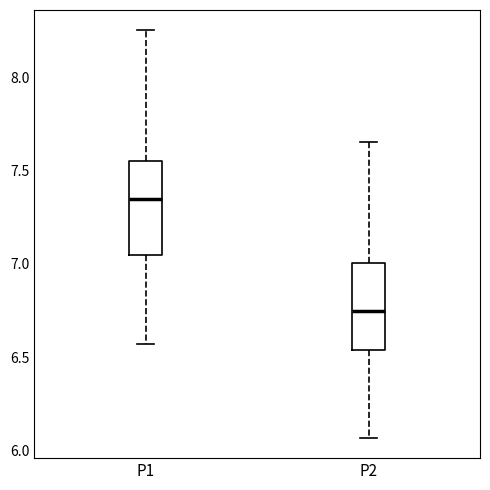

Reading left to right, transcribe this box plot: for each box, give where its median line is, the range the box spans, and where its two whiskers end, as read against the y-axis. The values are not printed on the chart, so give them approximately, as read against the axis.

P1: median 7.35, box 7.05 to 7.55, whiskers 6.55 to 8.25
P2: median 6.75, box 6.55 to 7.00, whiskers 6.05 to 7.65